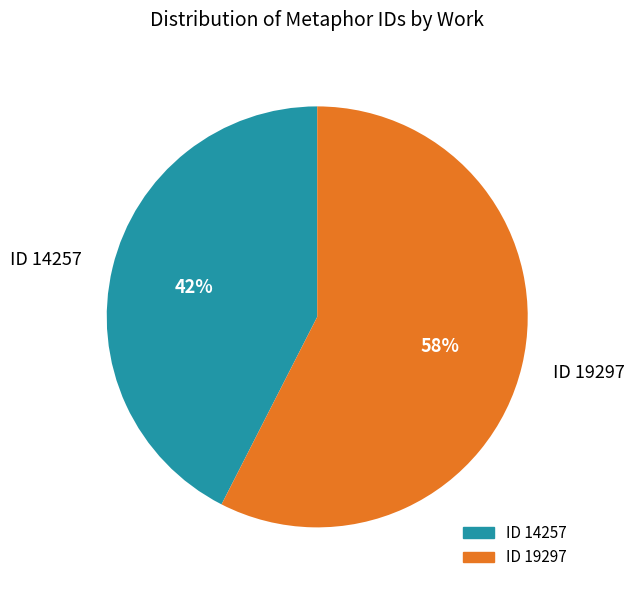

The ID 19297 slice represents 70% of the pie. True or false?

False